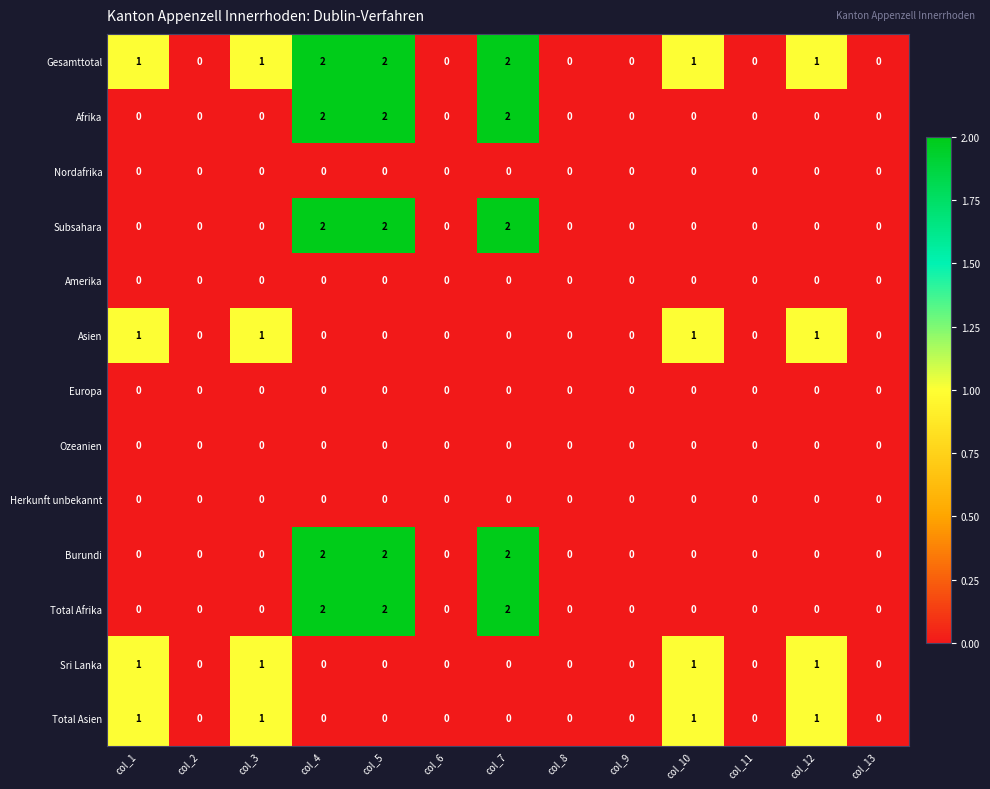

The value of Sri Lanka at col_3 is 1. True or false?

True